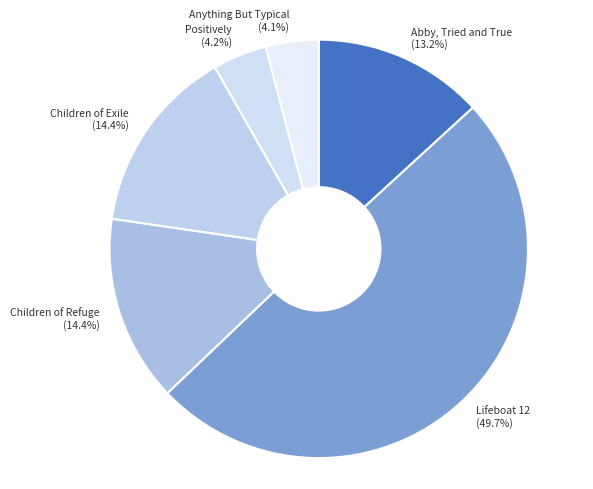

The Positively slice represents 18% of the pie. True or false?

False